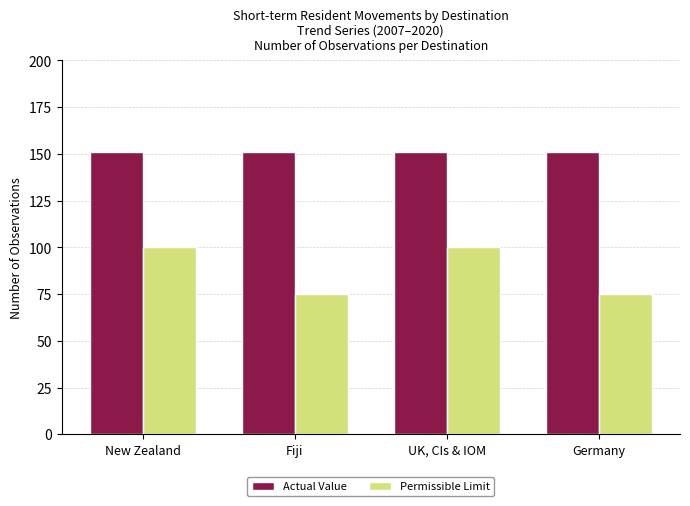

What is the lowest value of the Actual Value series?

151